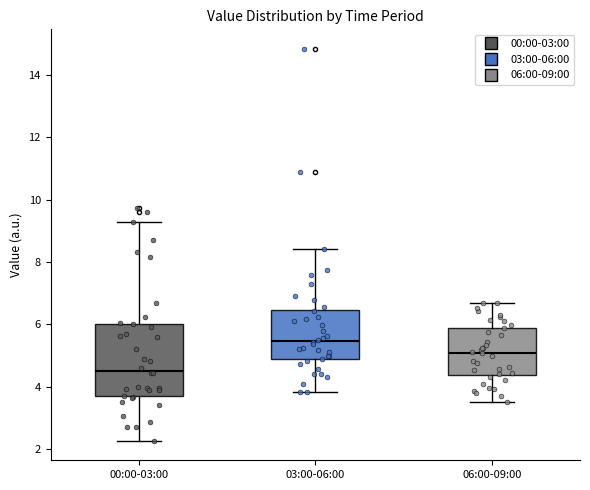

Which box's median line is the highest?

03:00-06:00